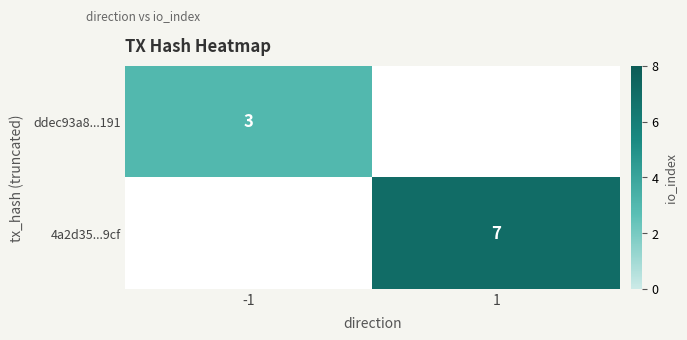

At how many categories does at least one series exceed 6?

1